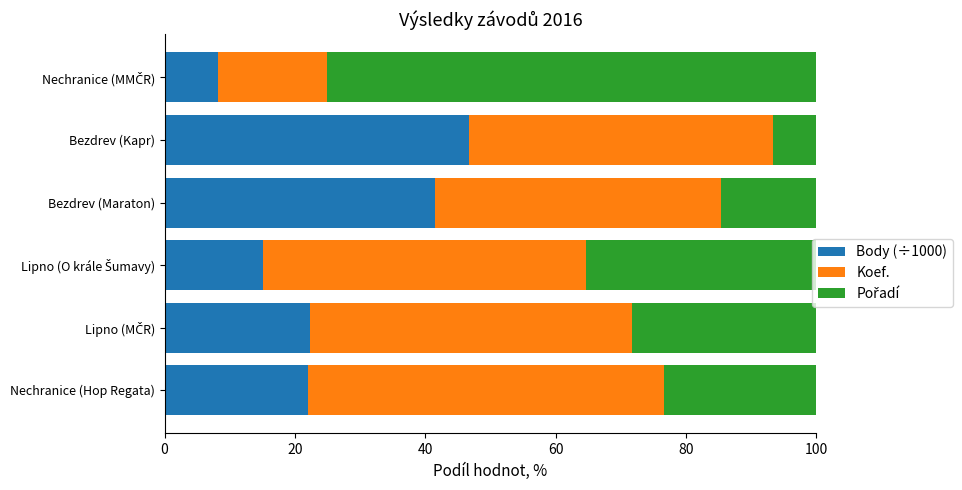

True or false: Body (÷1000) has a value of 73.2 at Bezdrev (Maraton).

False